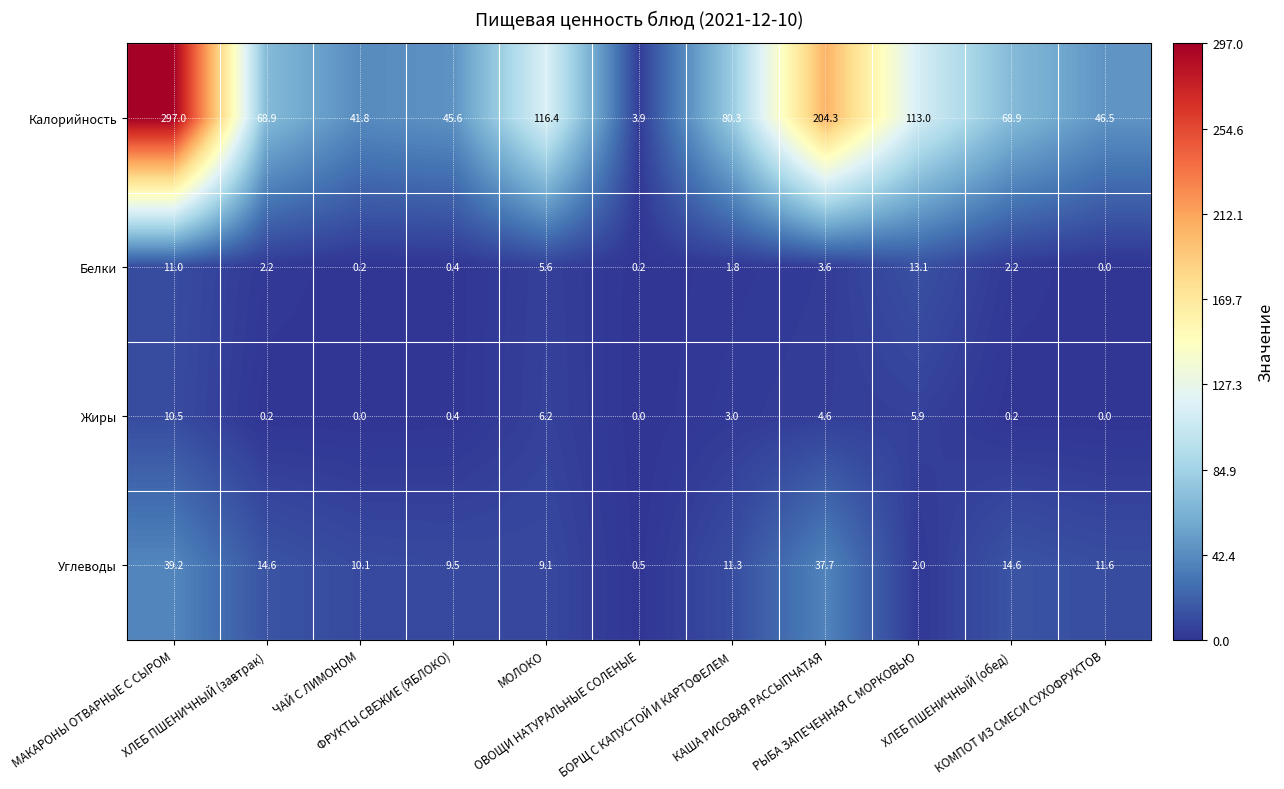

What is the average value of the Углеводы series?

14.6